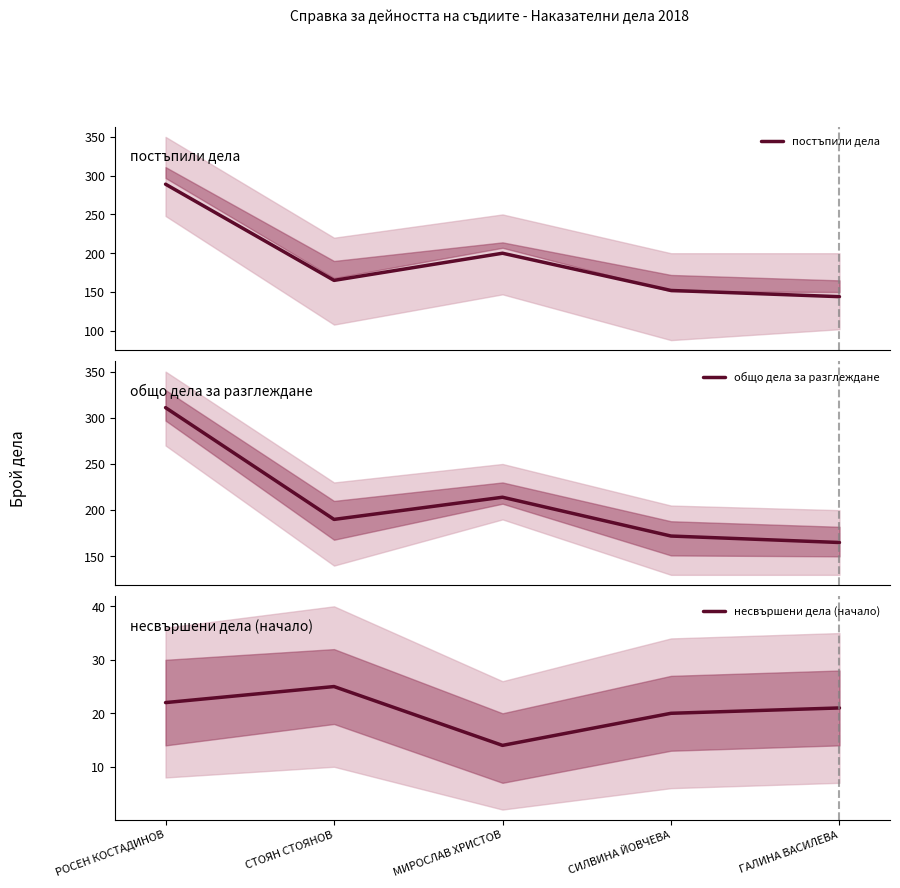

What is the sum of the общо дела за разглеждане values at СИЛВИНА ЙОВЧЕВА and МИРОСЛАВ ХРИСТОВ?

386